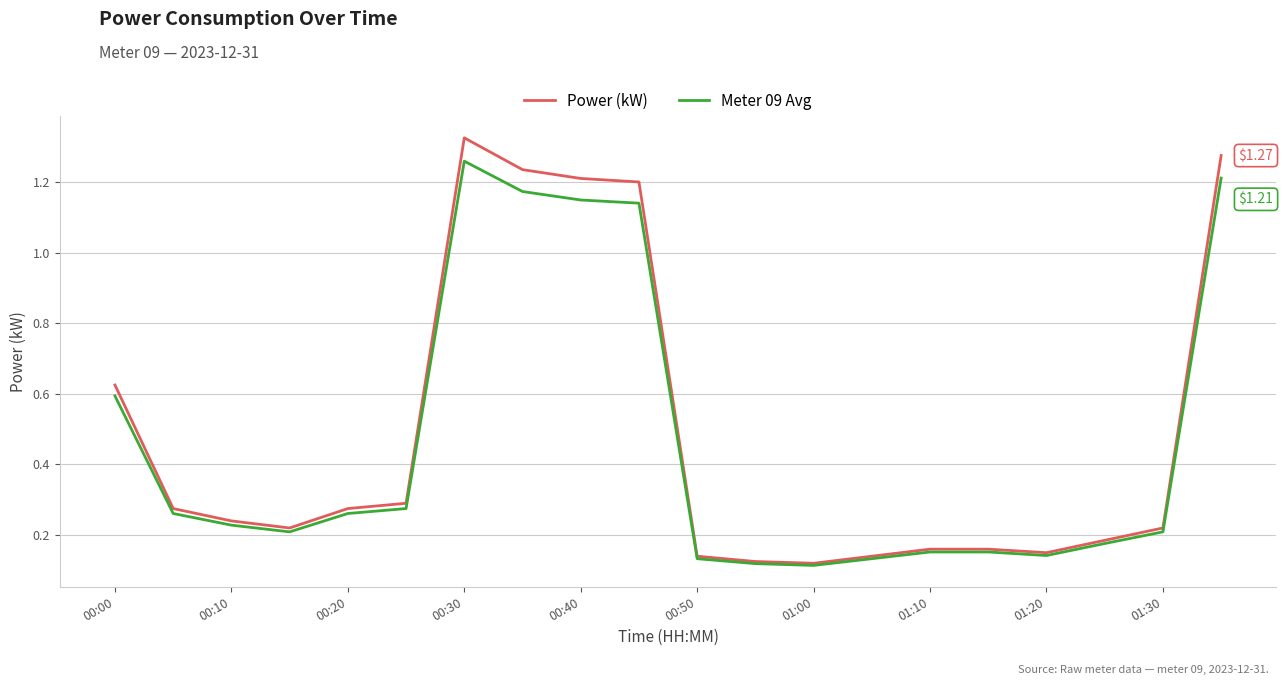

Rank the series by their maximum value, from lowest to highest.

Meter 09 Avg, Power (kW)